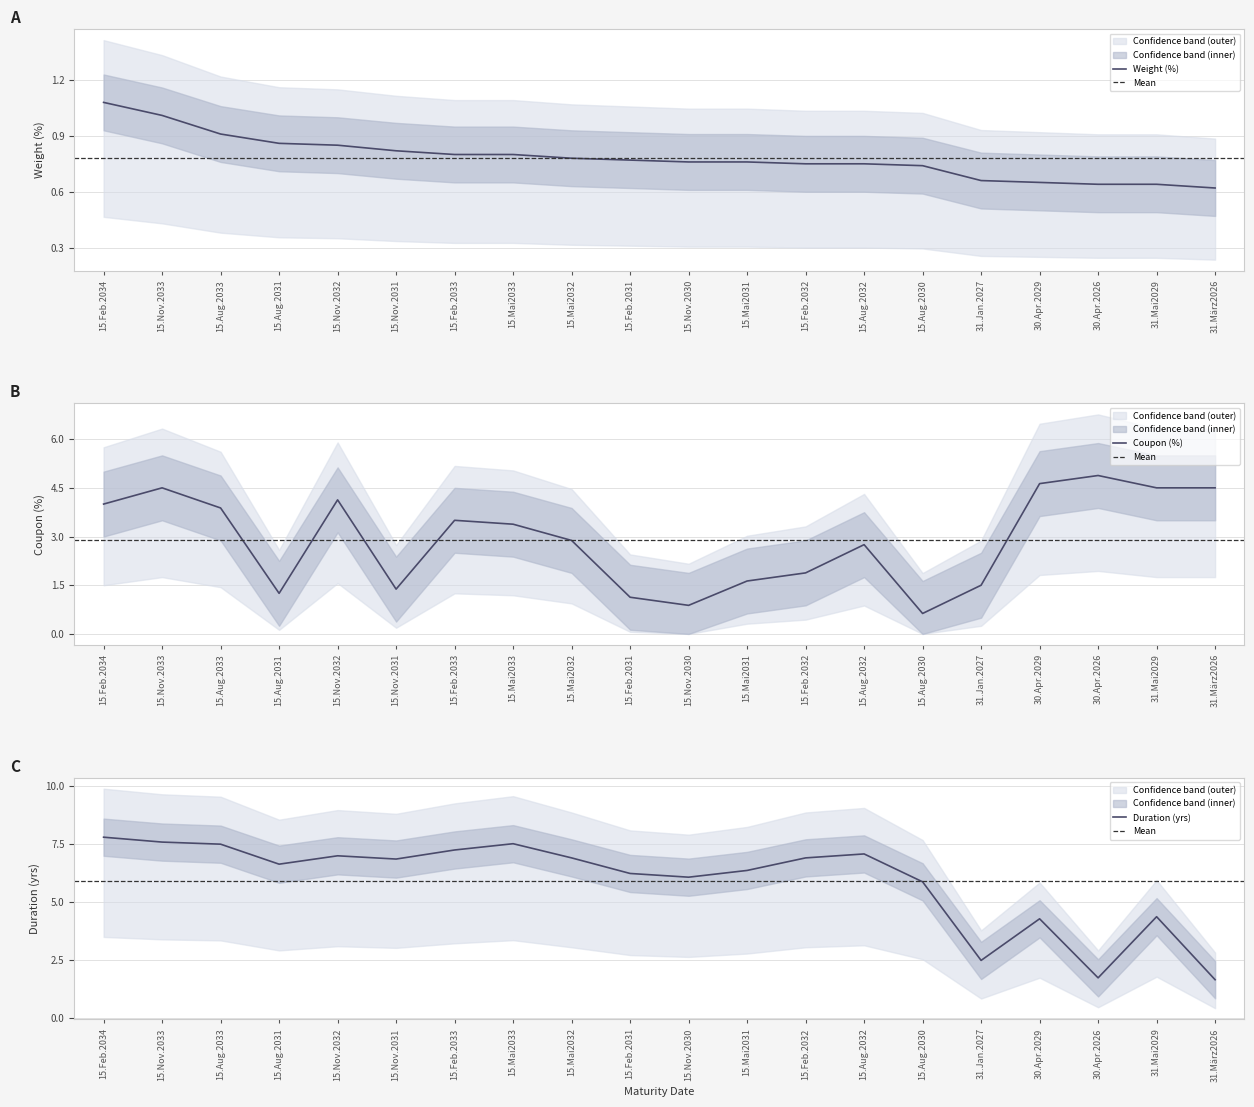

What is the value of the Kupon point at the 2nd from the left?

4.5